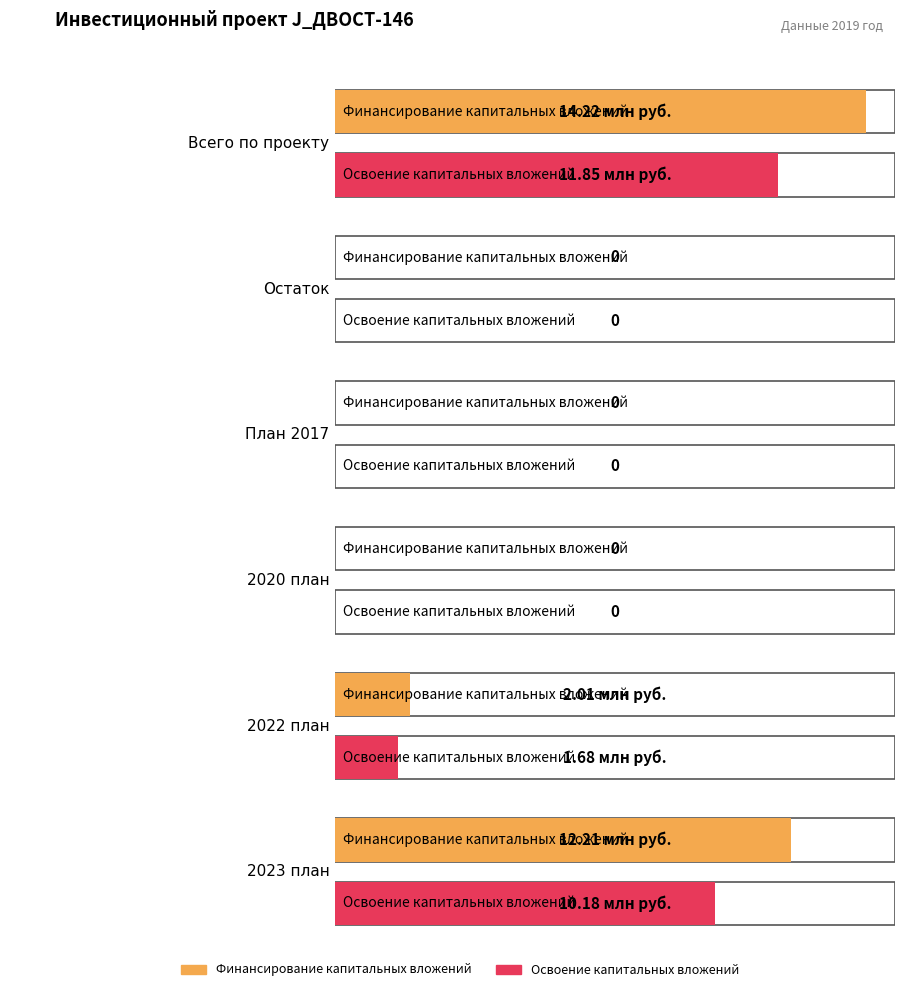

How many distinct data groups are displayed?

2